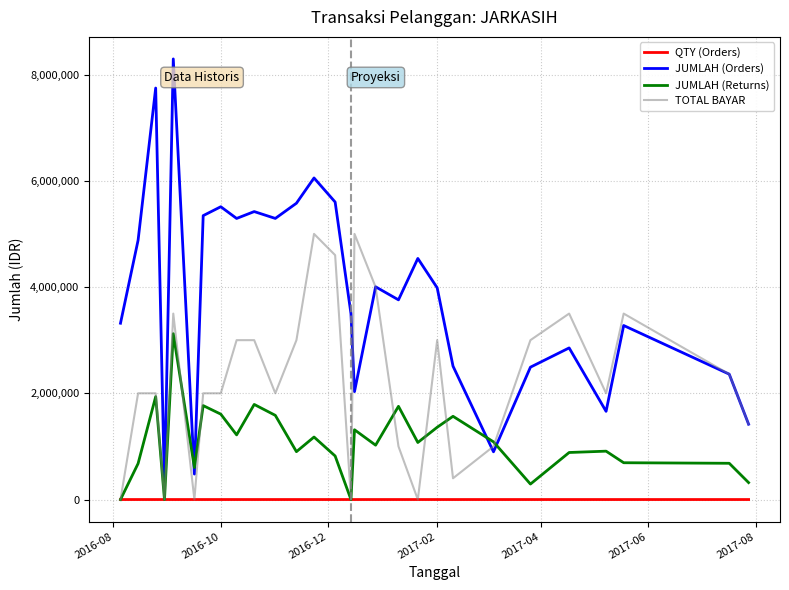

True or false: TOTAL BAYAR has more than 0 interior local peaks.

True